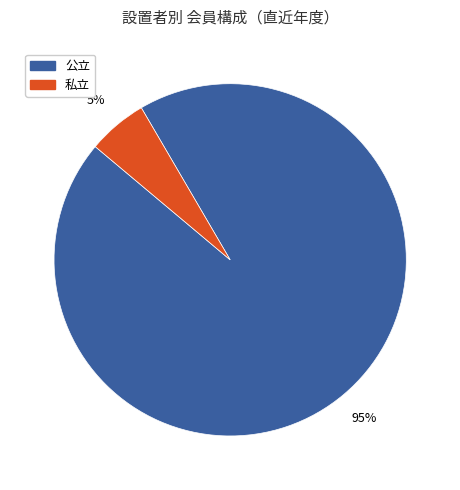

To the nearest percent, what percentage of the pie is 公立?

95%